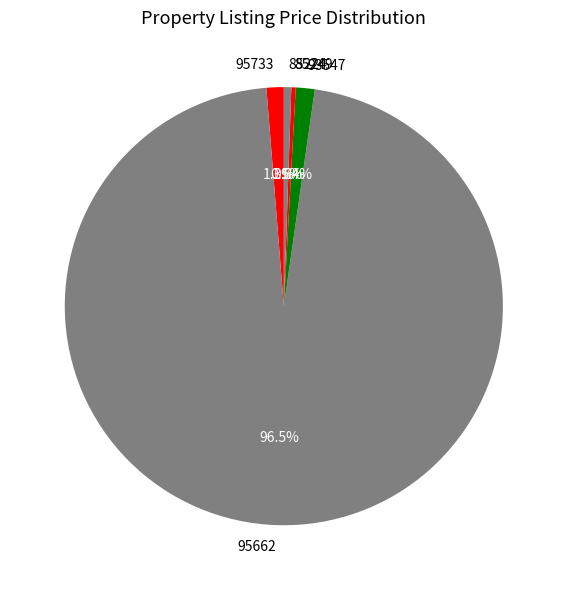

How many slices are in this pie chart?

5